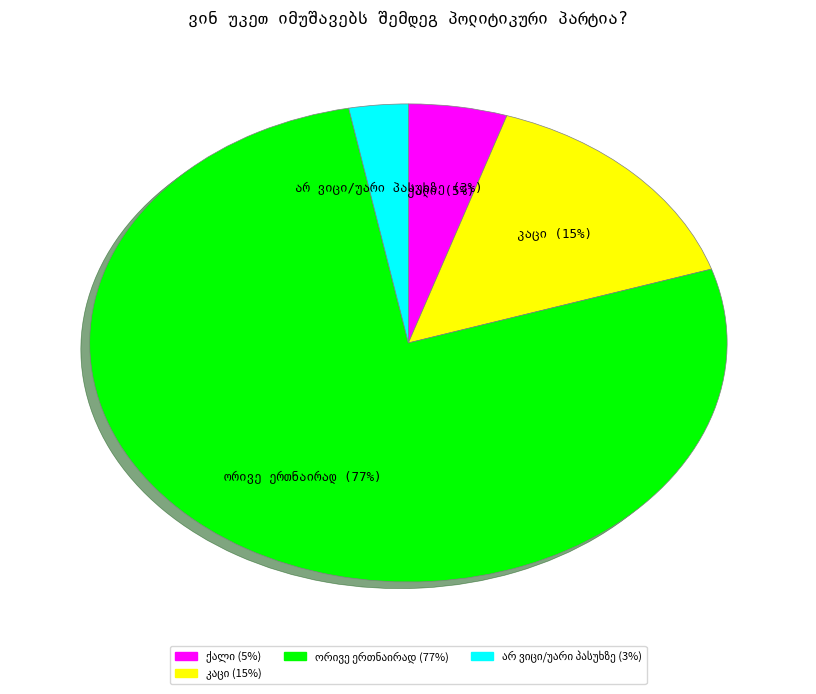

Does any single category account for the majority?

Yes